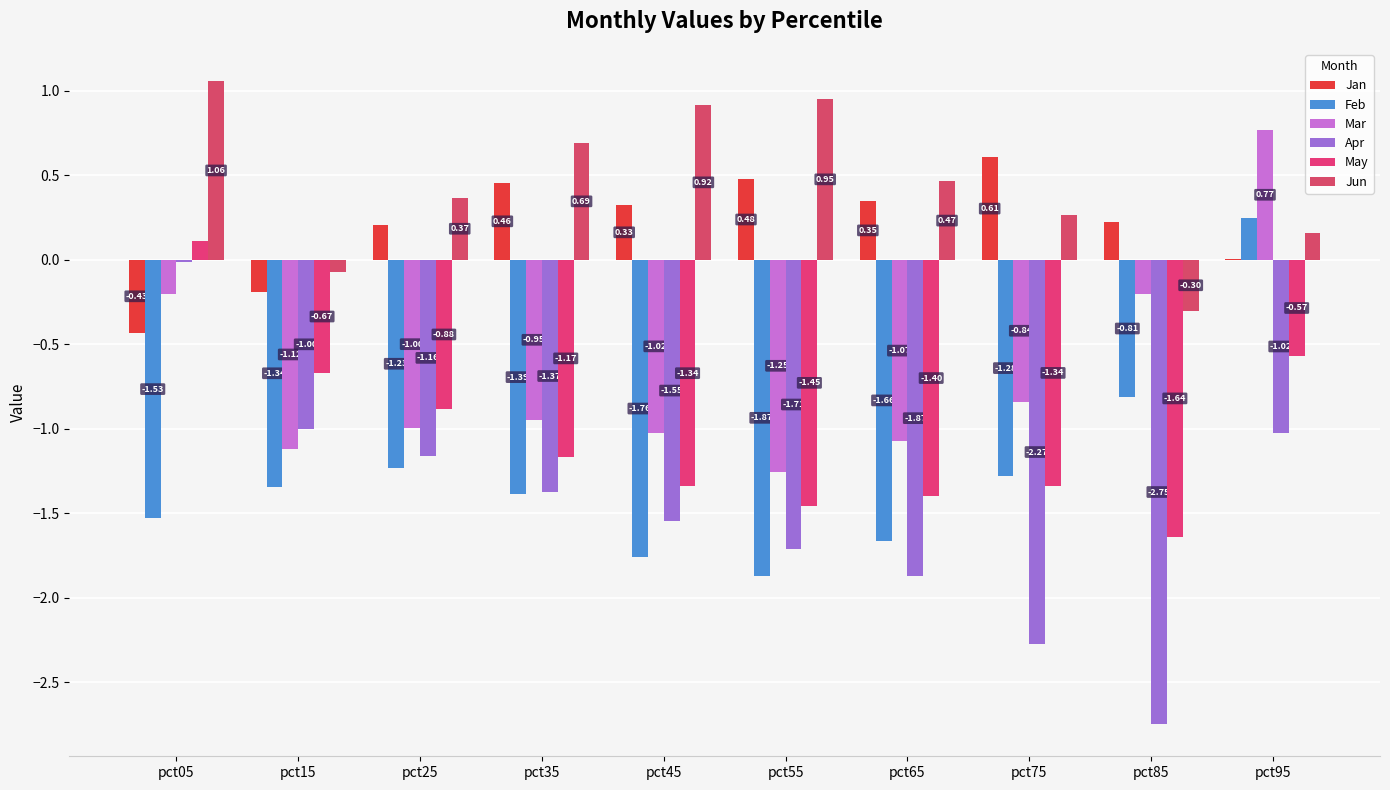

Reading left to right, extract all data points from this chart.

Jan: -0.4	-0.2	0.2	0.5	0.3	0.5	0.3	0.6	0.2	0.0
Feb: -1.5	-1.3	-1.2	-1.4	-1.8	-1.9	-1.7	-1.3	-0.8	0.2
Mar: -0.2	-1.1	-1.0	-0.9	-1.0	-1.3	-1.1	-0.8	-0.2	0.8
Apr: -0.0	-1.0	-1.2	-1.4	-1.5	-1.7	-1.9	-2.3	-2.7	-1.0
May: 0.1	-0.7	-0.9	-1.2	-1.3	-1.5	-1.4	-1.3	-1.6	-0.6
Jun: 1.1	-0.1	0.4	0.7	0.9	1.0	0.5	0.3	-0.3	0.2